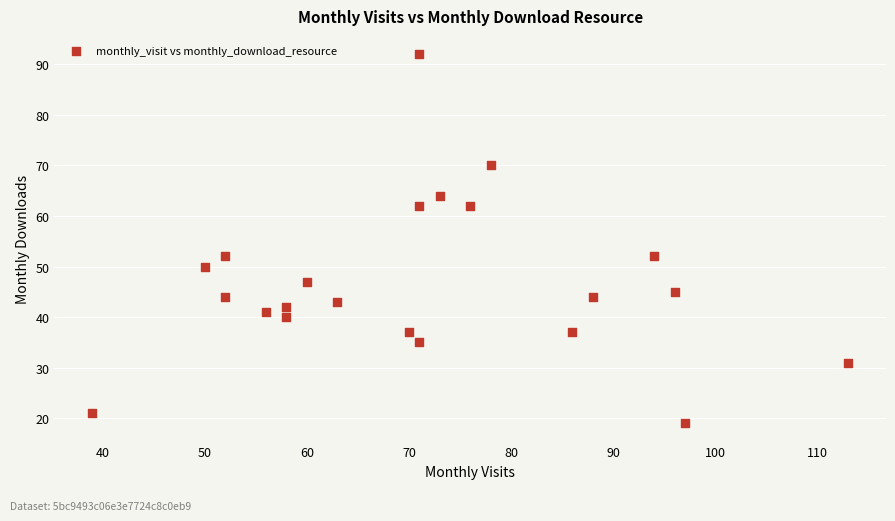

What is the range of Y values (max minus min)?

73